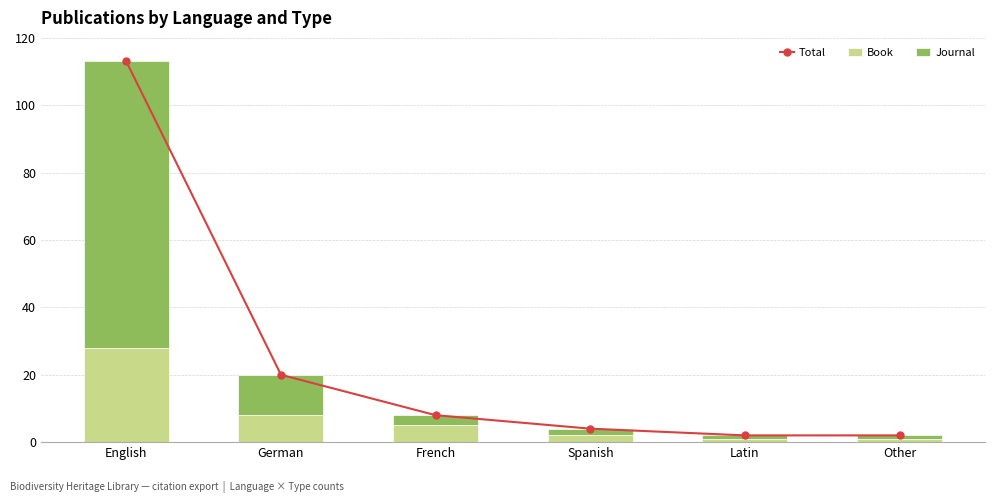

True or false: Journal has a value of 5 at French.

False